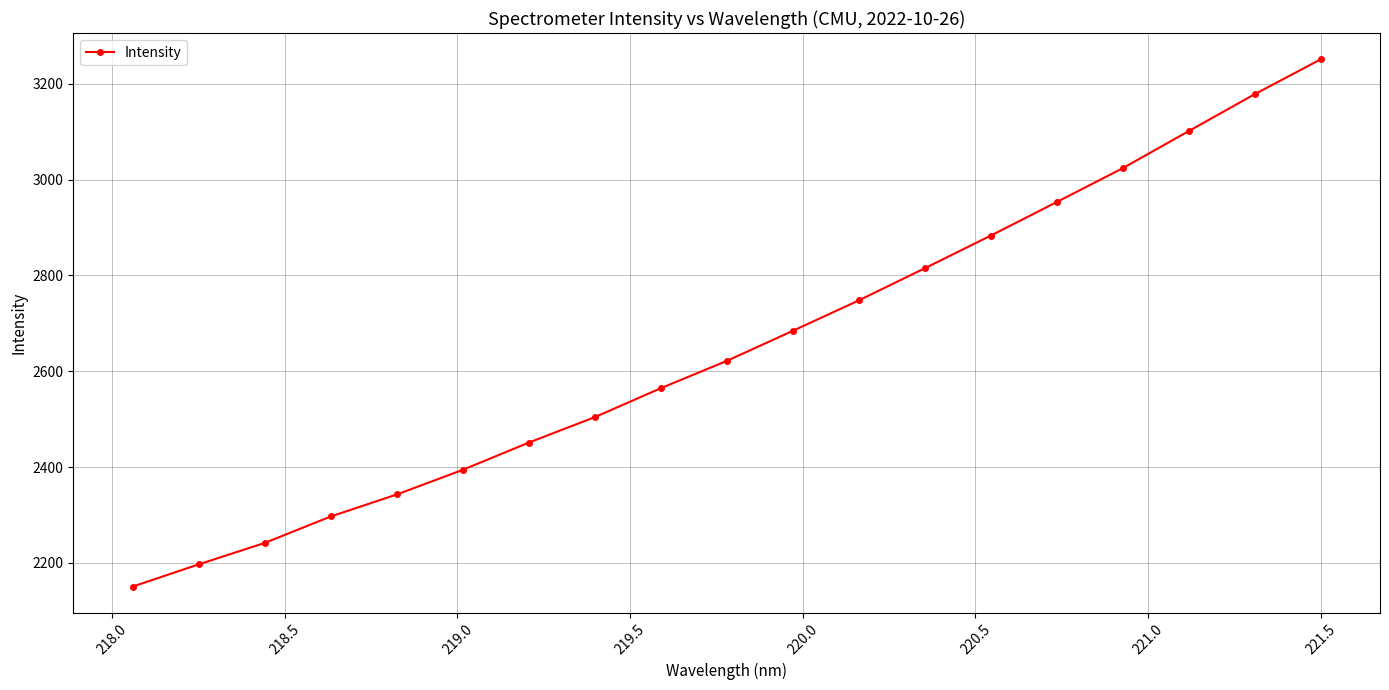

What is the sum of all values?

50402.4